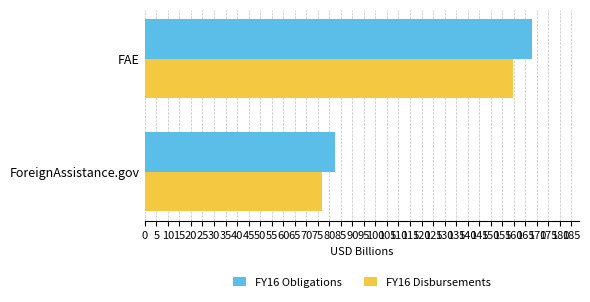

Read the FY16 Obligations value at ForeignAssistance.gov.

82.5